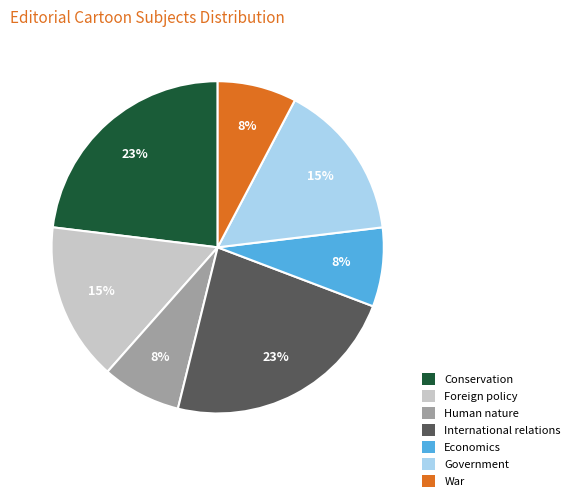

How many slices are in this pie chart?

7